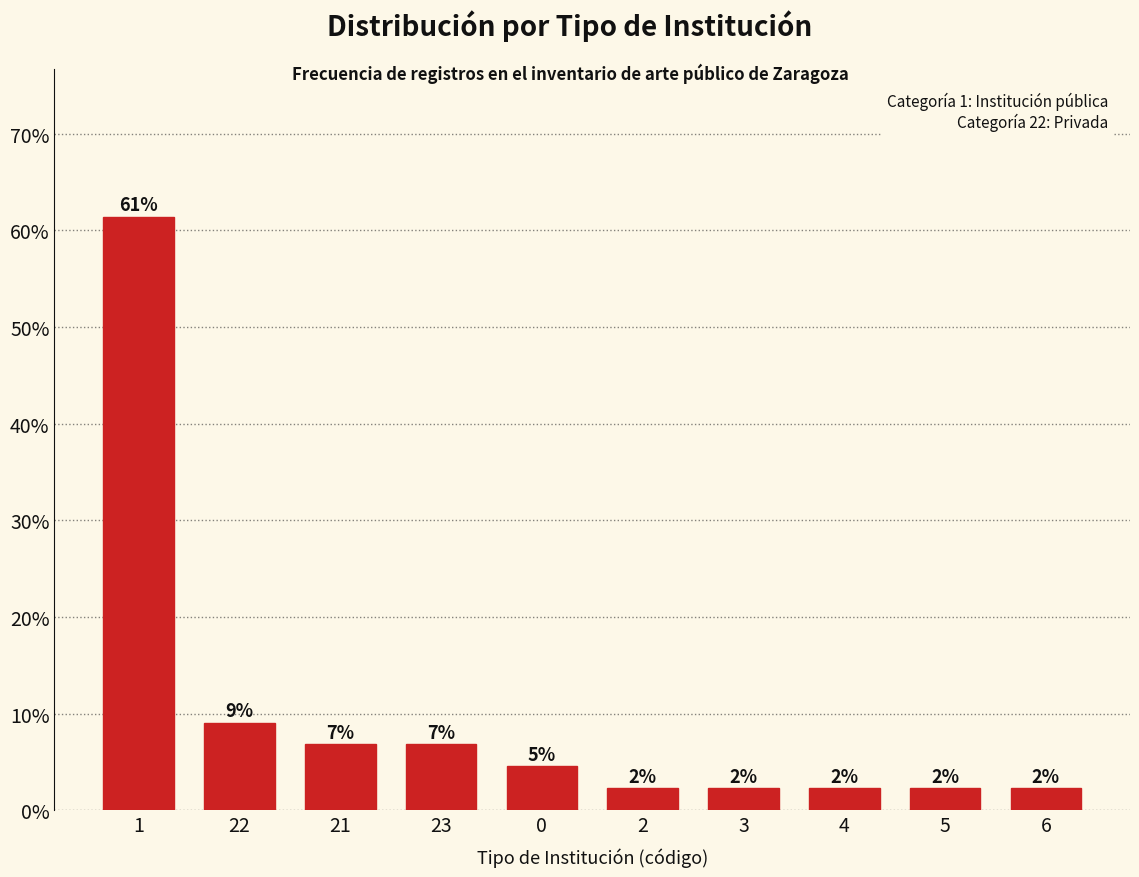

How many bars are there in total?

10